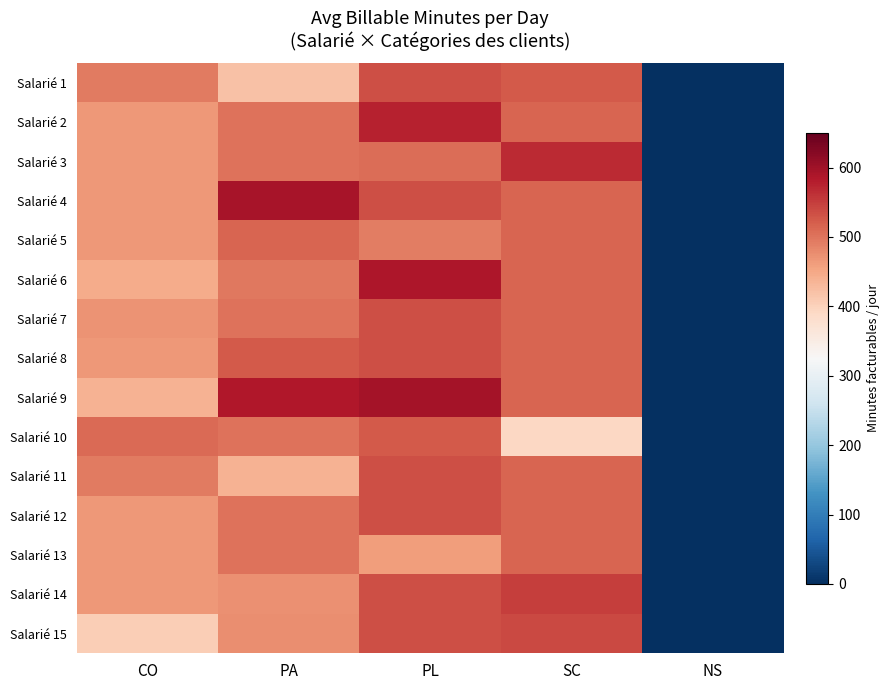

At CO, list the series in order from smallest to largest.

Salarié 15, Salarié 9, Salarié 6, Salarié 2, Salarié 3, Salarié 4, Salarié 5, Salarié 8, Salarié 12, Salarié 13, Salarié 14, Salarié 7, Salarié 11, Salarié 1, Salarié 10